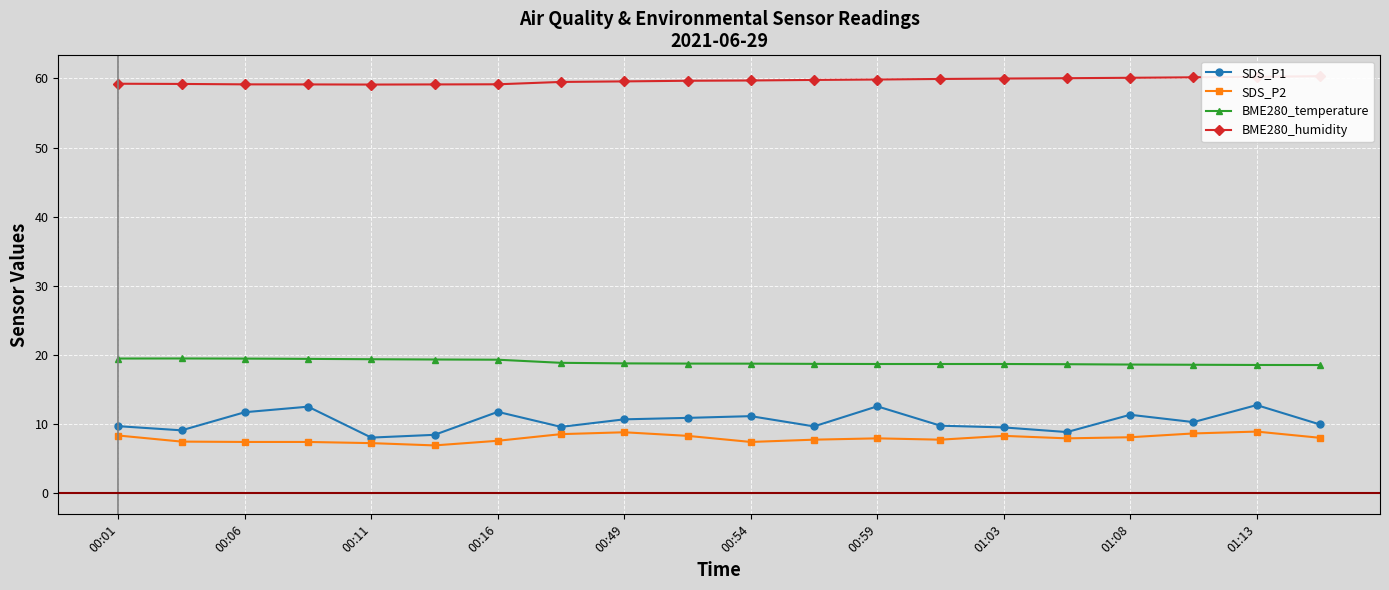

Count the number of data series in this chart.

4